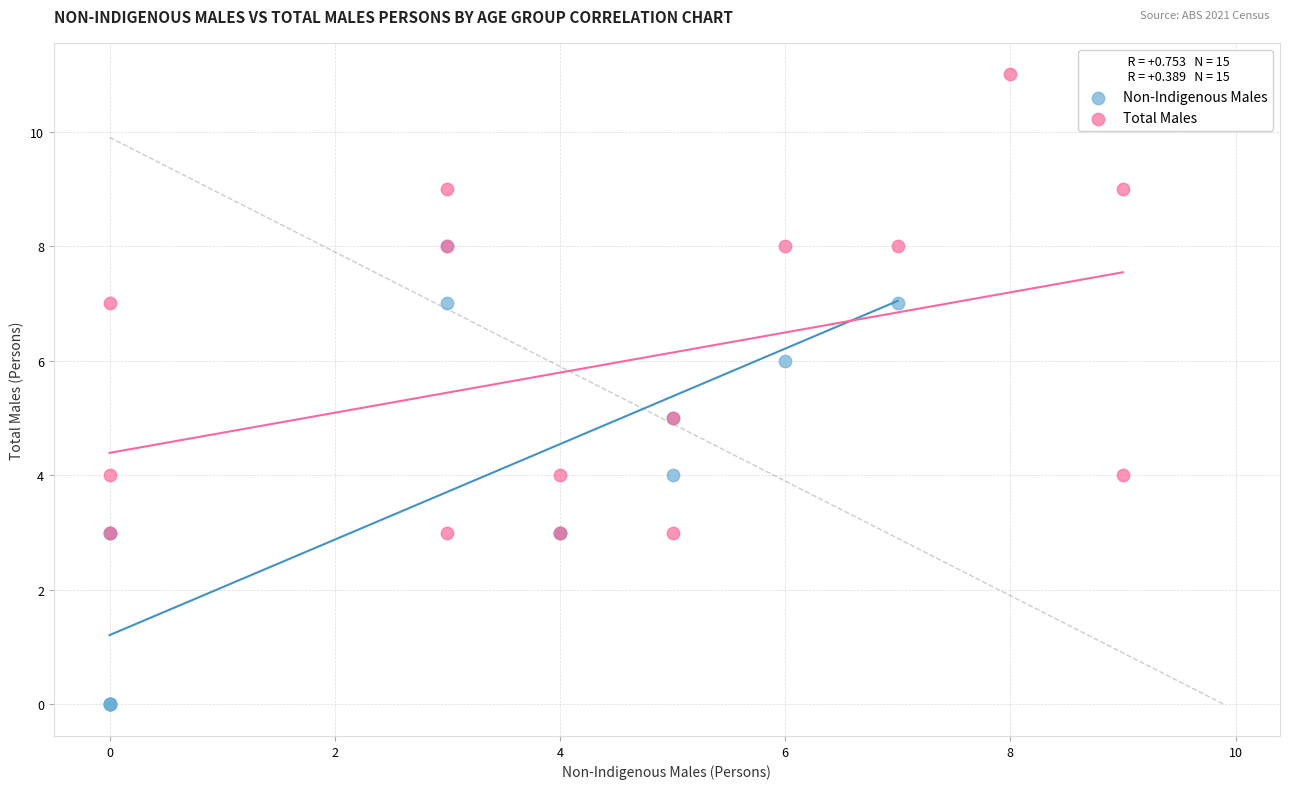

Which series reaches the minimum Y coordinate?

Non-Indigenous Males